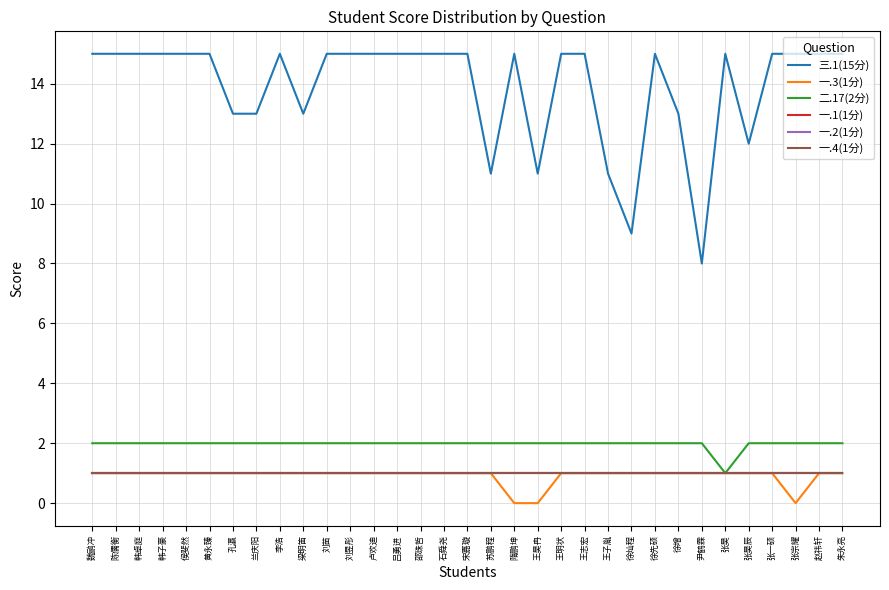

Does the chart have visible grid lines?

Yes